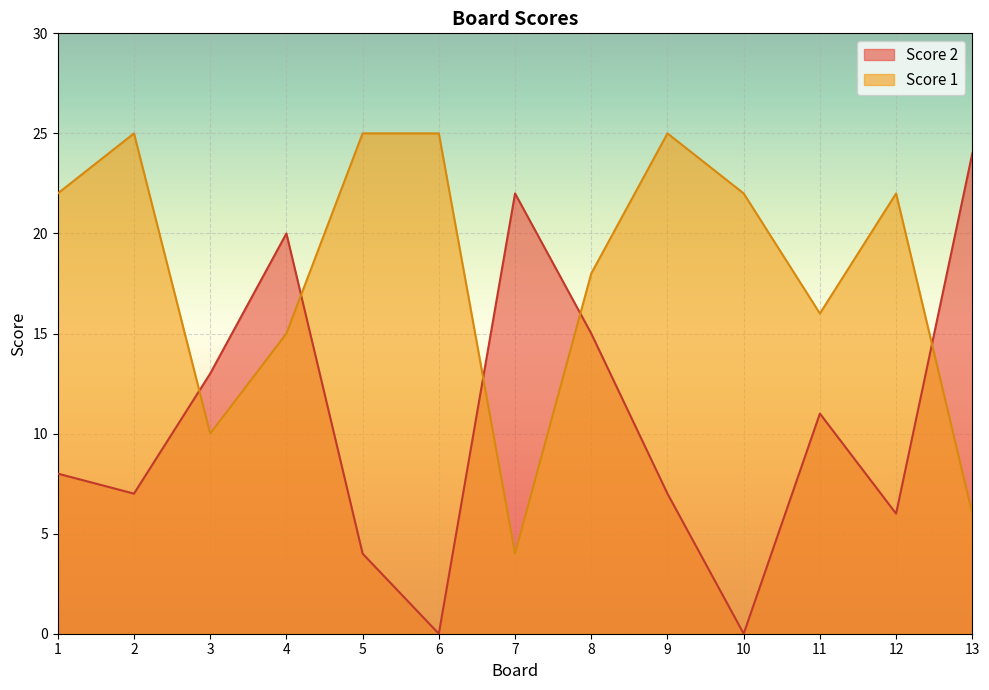

Which series has the largest total across all categories?

Score 1